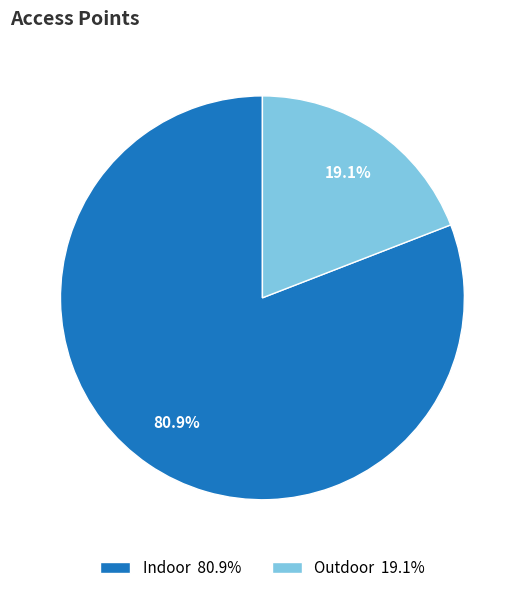

True or false: Indoor accounts for 81% of the total.

True